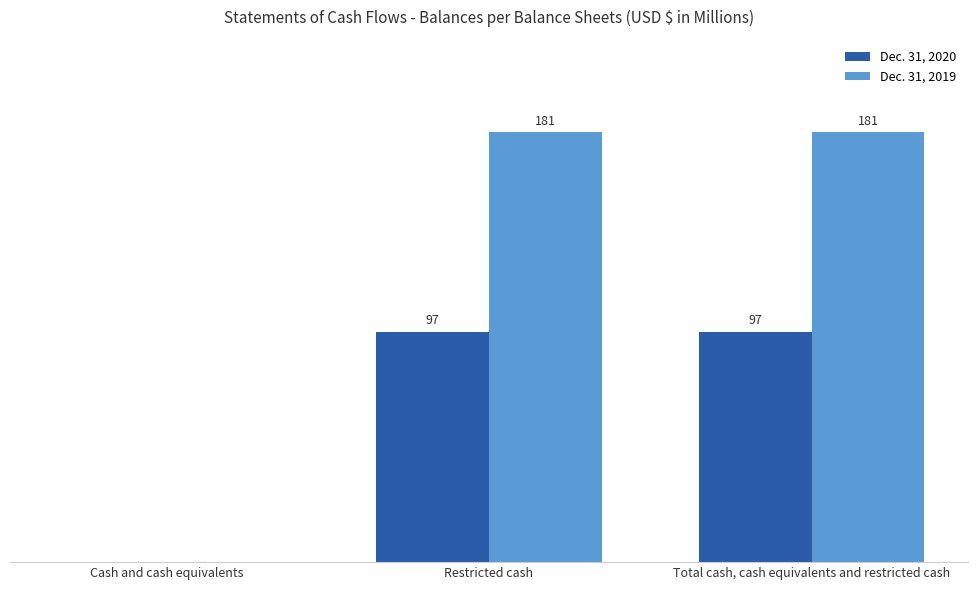

Is the value of Dec. 31, 2019 at Restricted cash greater than the value of Dec. 31, 2020 at Total cash, cash equivalents and restricted cash?

Yes